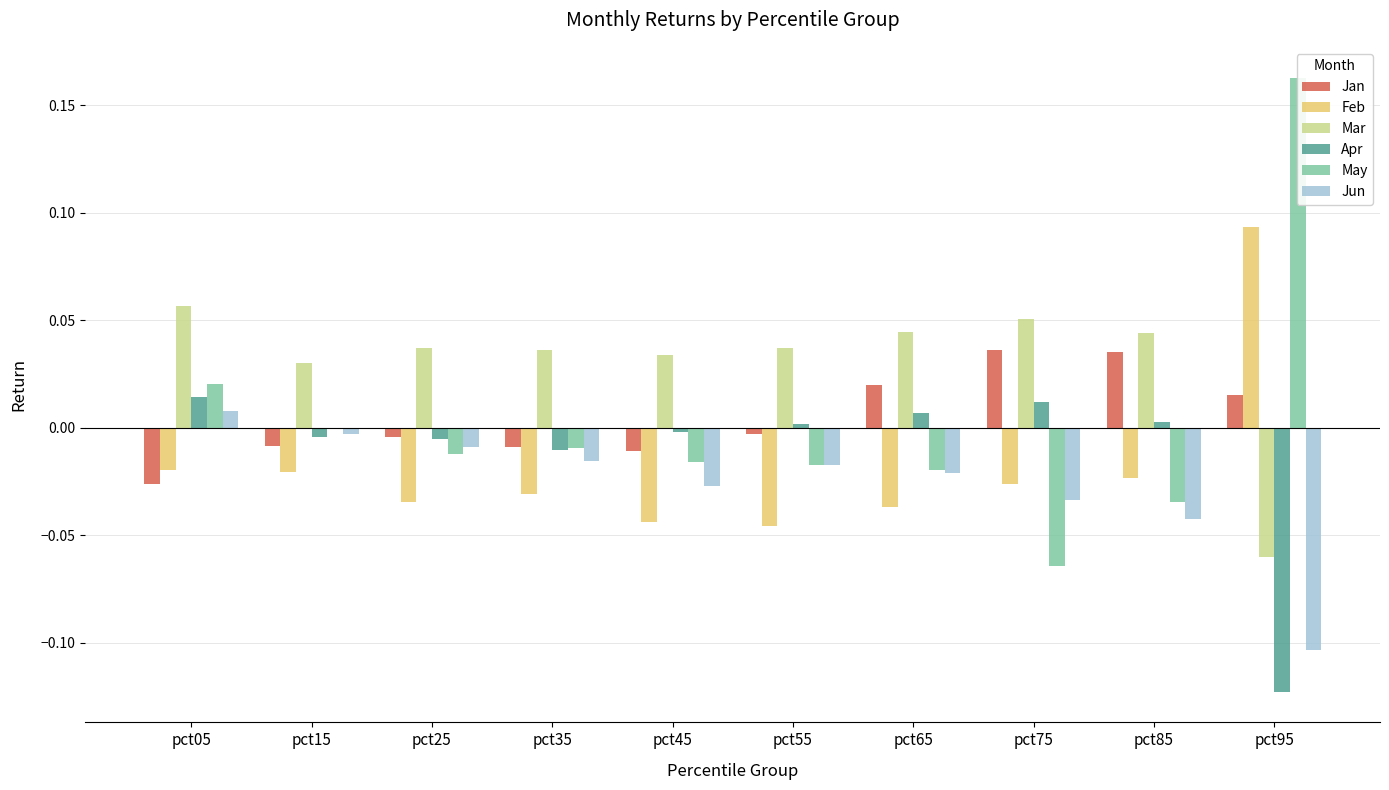

At which label does May reach its peak?

pct95